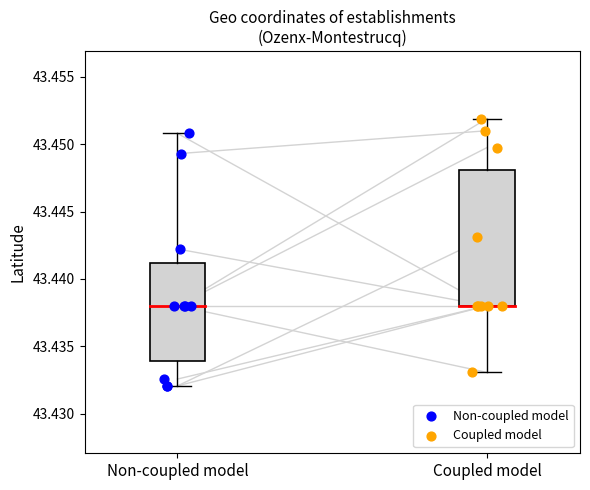

What are all the series names shown in the legend?

Non-coupled model, Coupled model